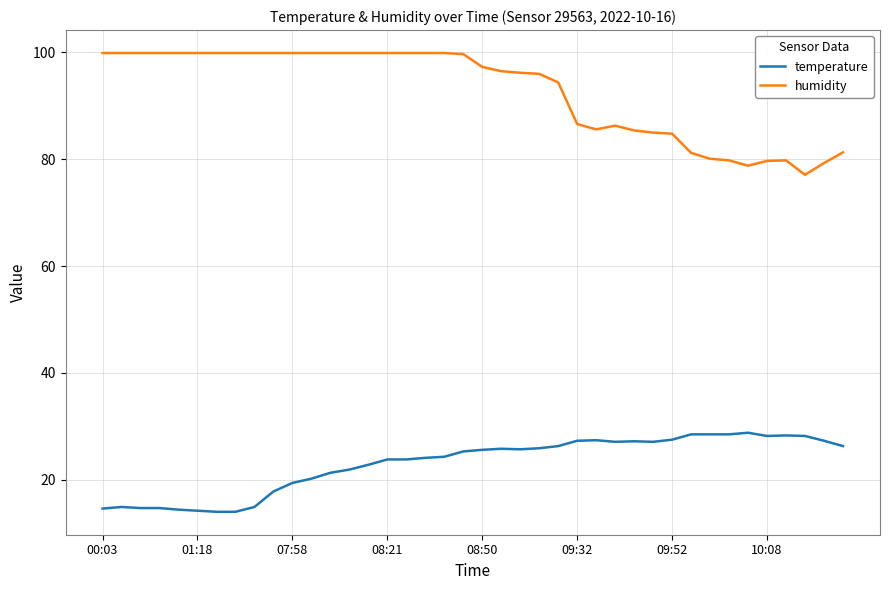

What is the difference between the maximum and minimum values in the temperature series?

14.8